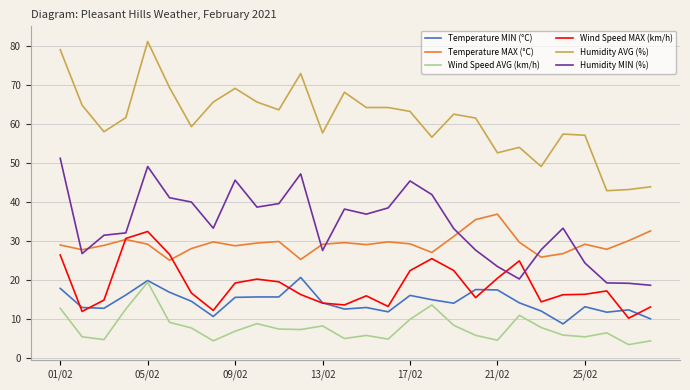

At how many categories does at least one series exceed 25?

28